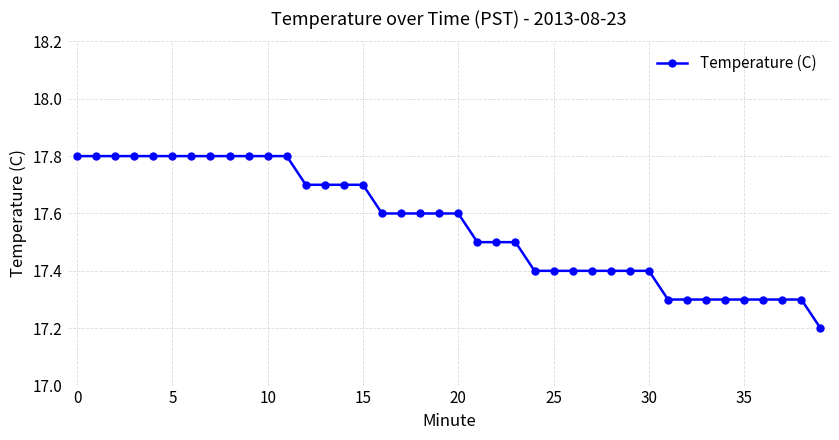

Count the number of categories in the chart.

40